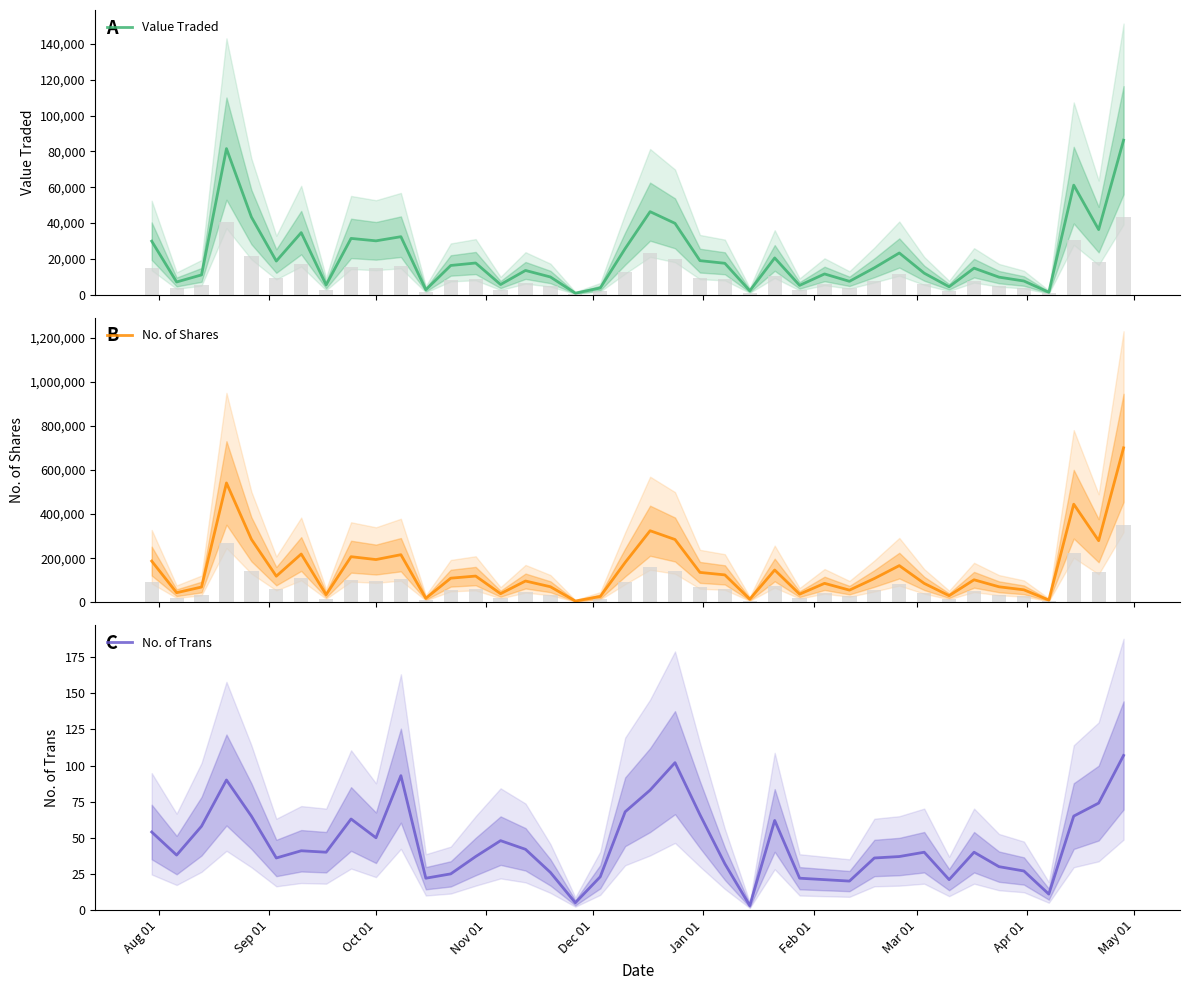

What is the difference between the maximum and minimum values in the No. of Shares series?

694129